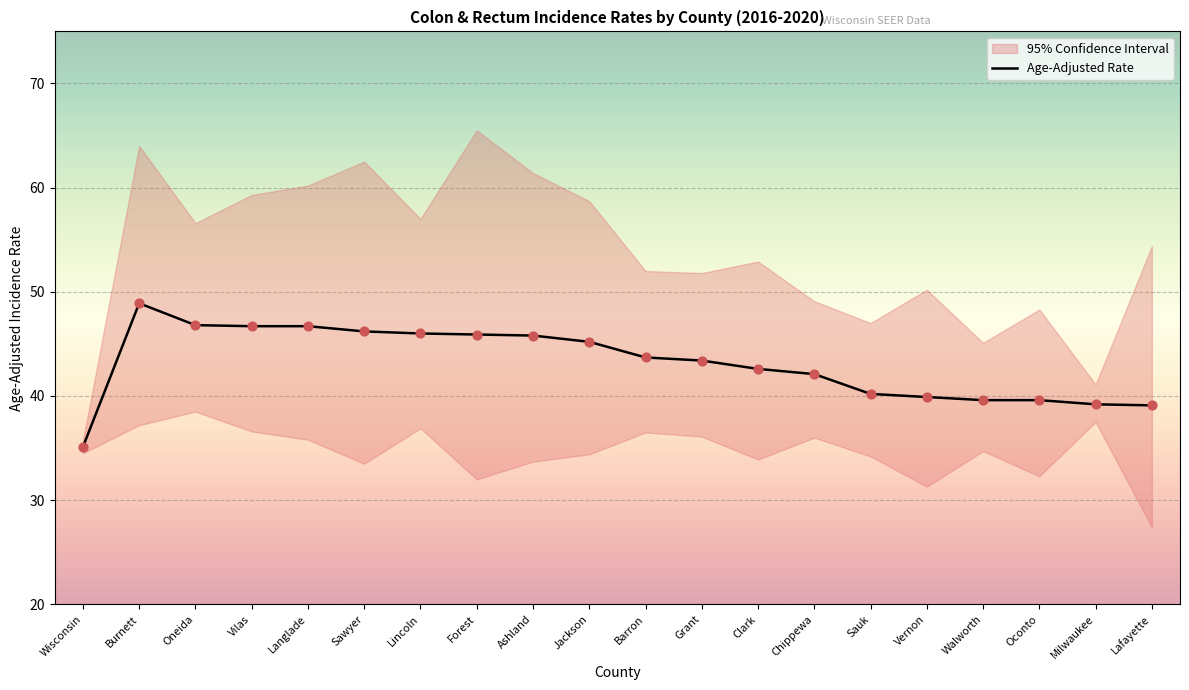

Between Ashland and Wisconsin, which is larger?

Ashland